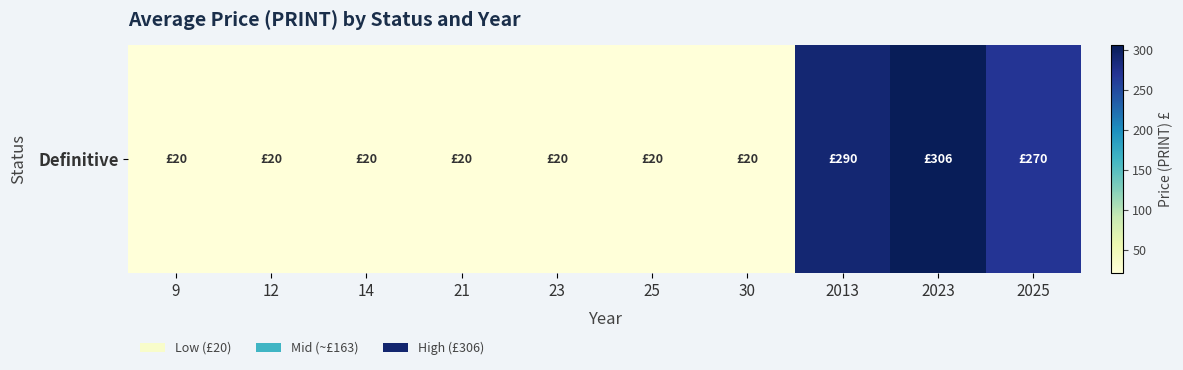

List the labels in order of value, smallest first.

9, 12, 14, 21, 23, 25, 30, 2025, 2013, 2023